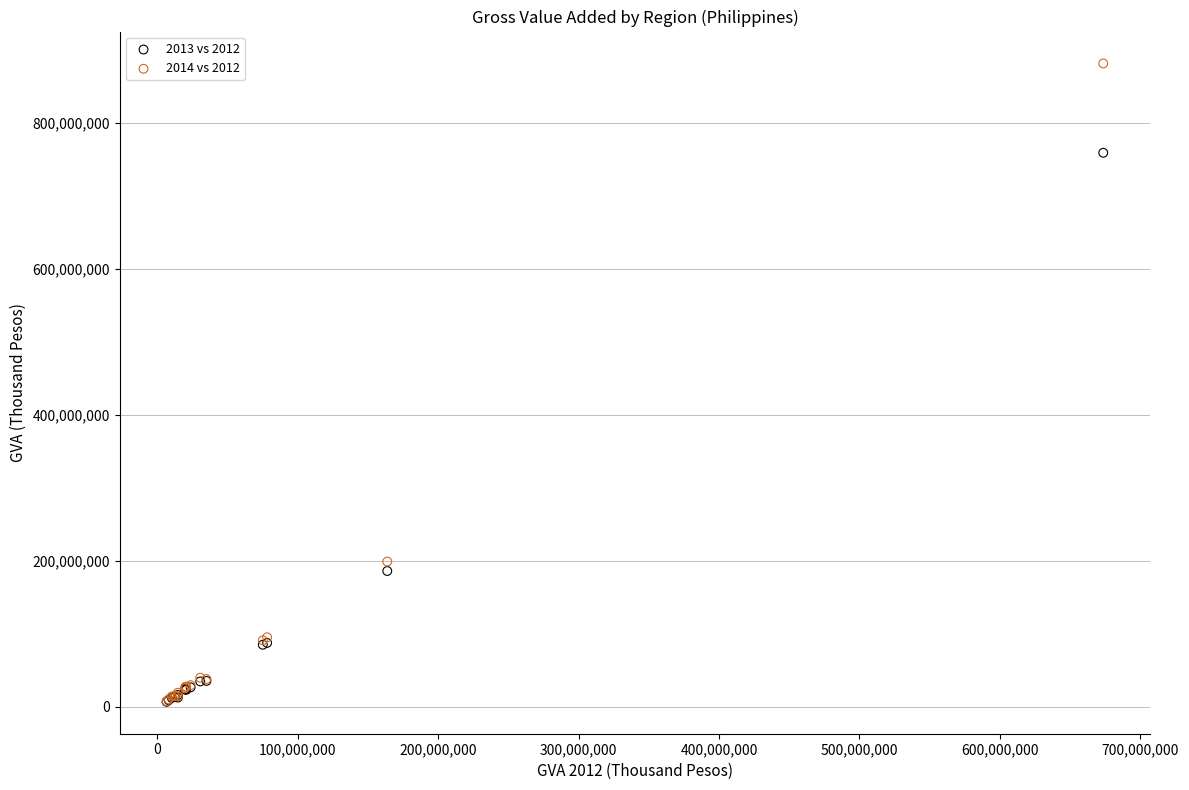

Which series reaches the maximum Y coordinate?

2014 vs 2012